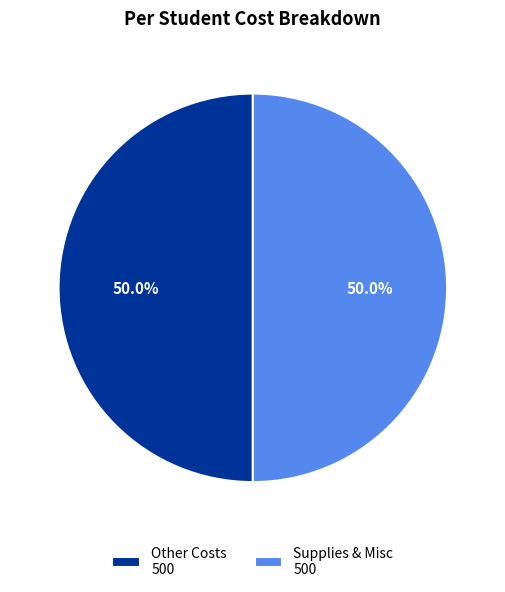

What percentage do Supplies & Misc 500 and Other Costs 500 together represent?

100.0%